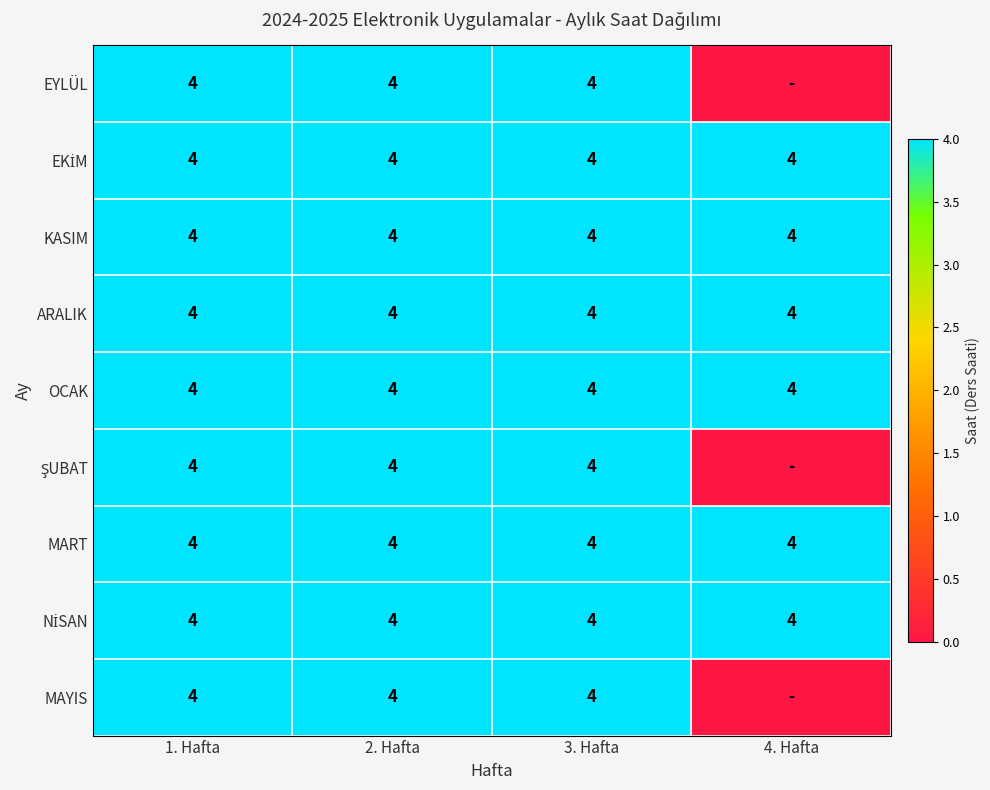

What is the approximate value of ARALIK at 2. Hafta?

4